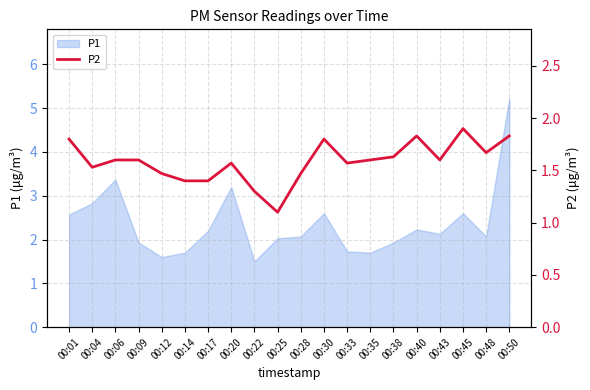

Which has a higher value, 00:35 or 00:30?

00:30